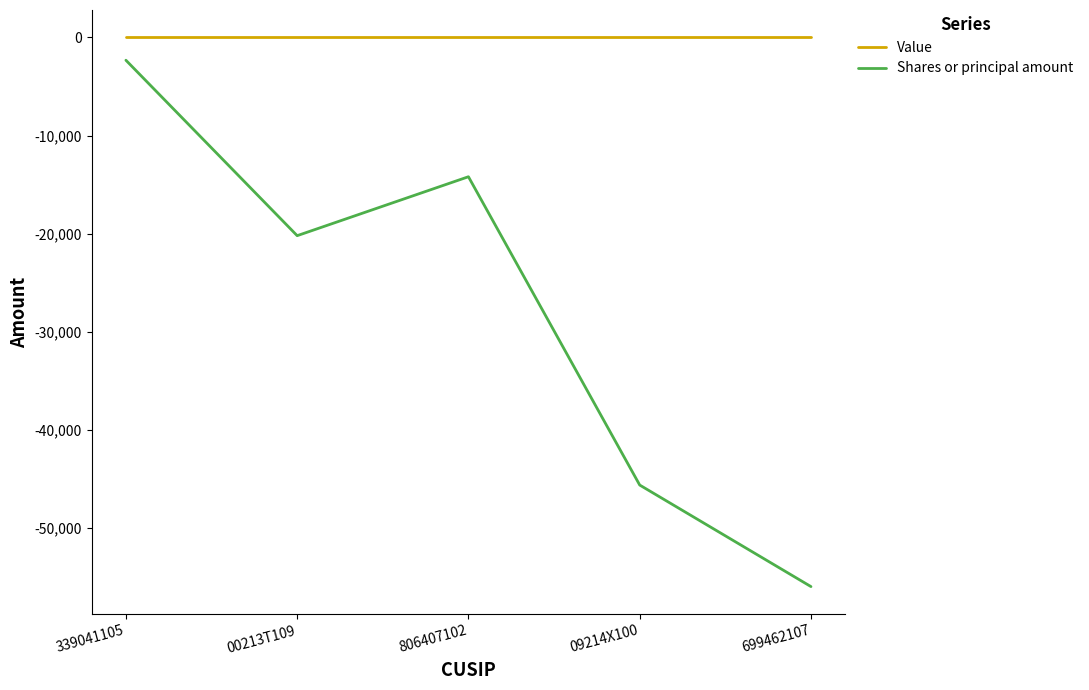

How many interior local peaks does the Shares or principal amount series have?

1